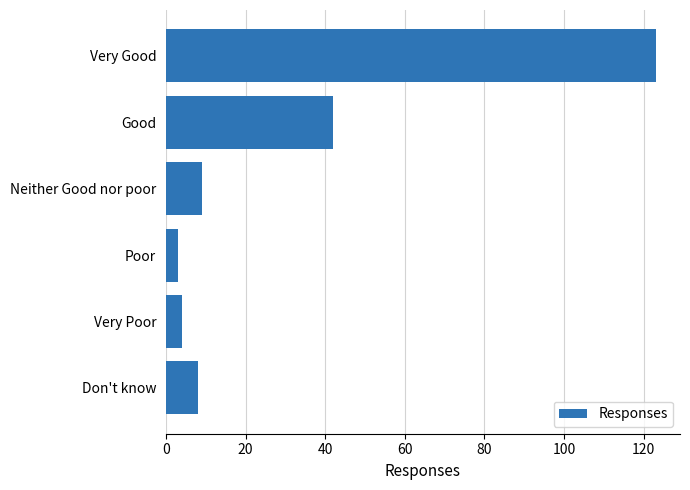

At which label is the value closest to 63?

Good